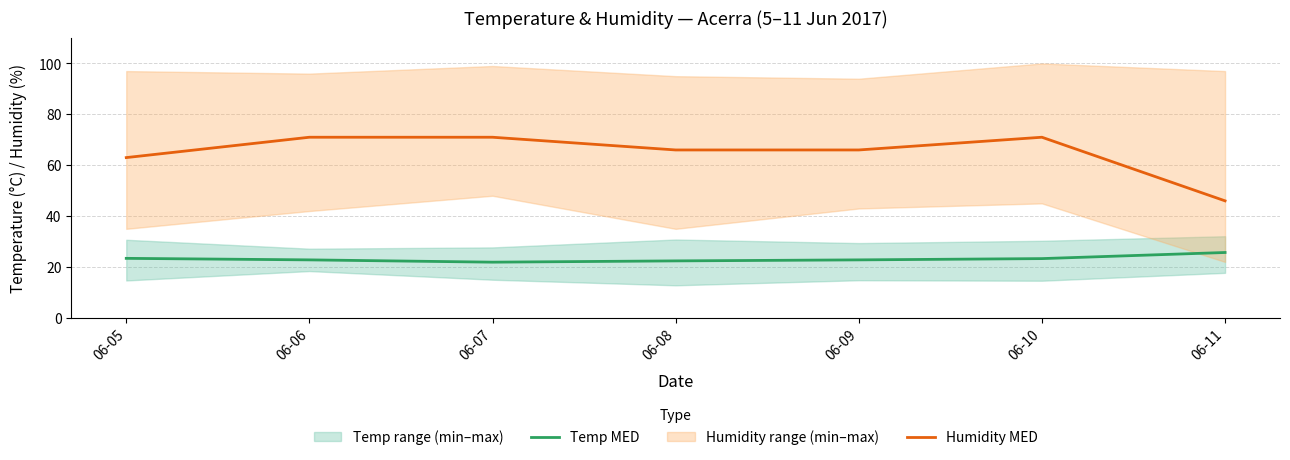

How many data points in Temp MED are above 22?

6